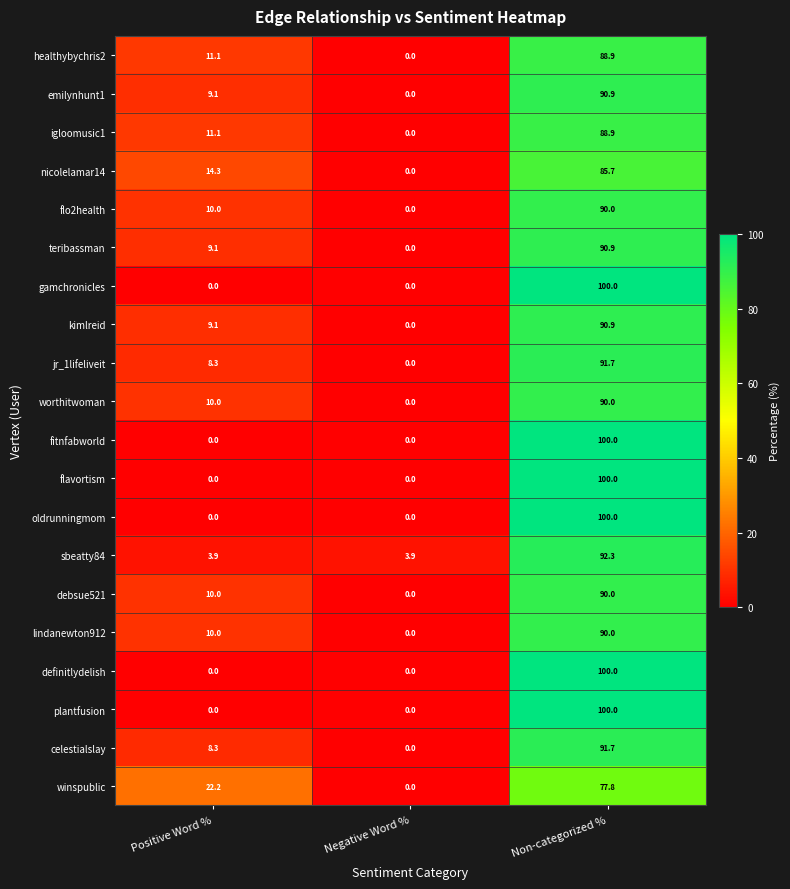

Where is healthybychris2 nearest to the value 44?

Positive Word %